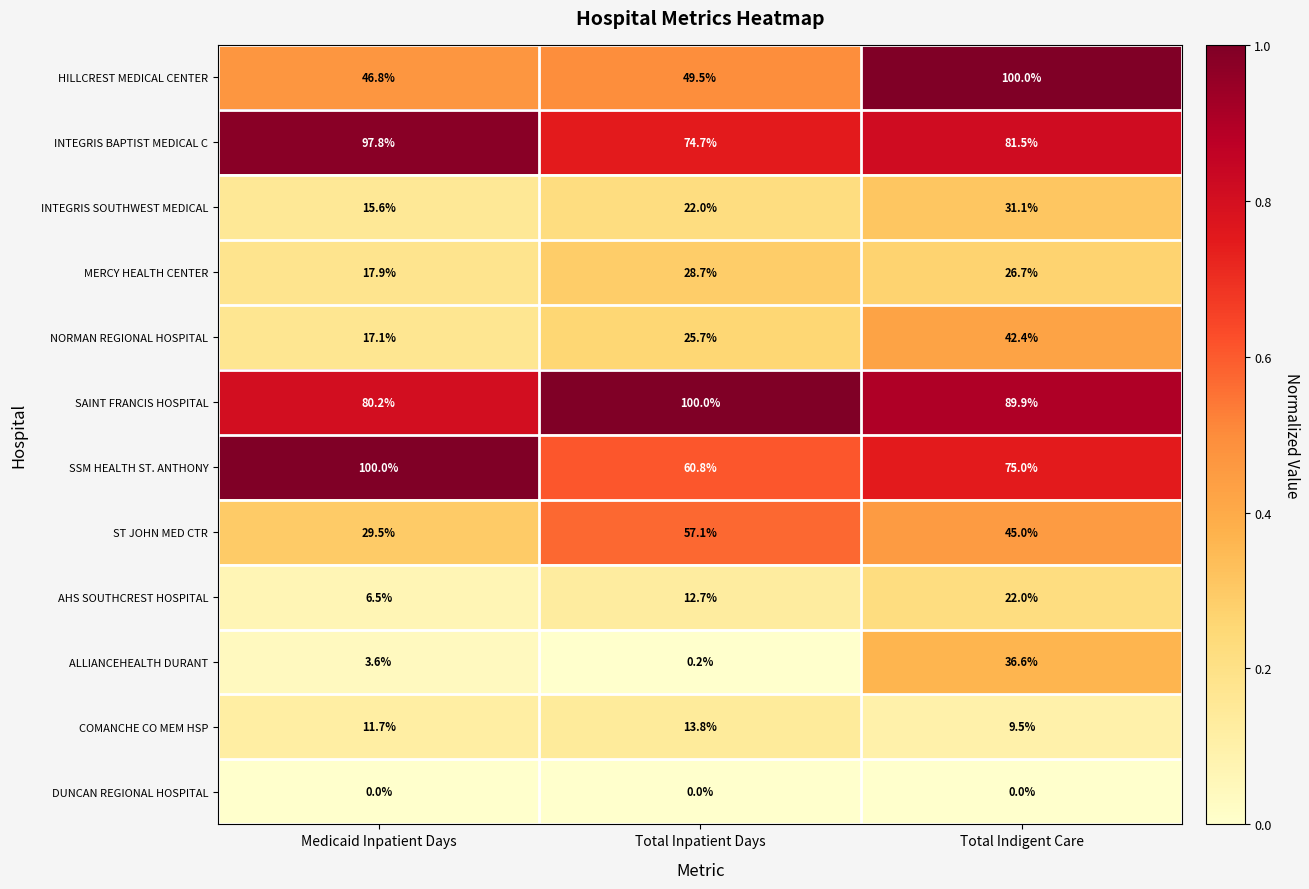

What is the minimum value for NORMAN REGIONAL HOSPITAL?

17.1